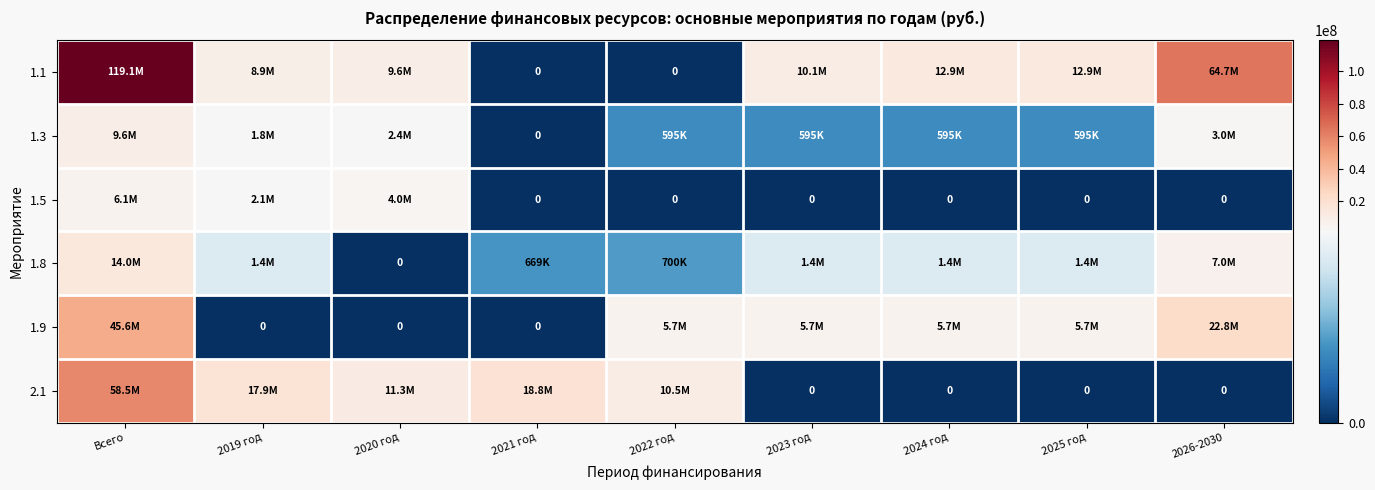

The 1.1 series shows 12932125.4 at 2024 год. True or false?

True